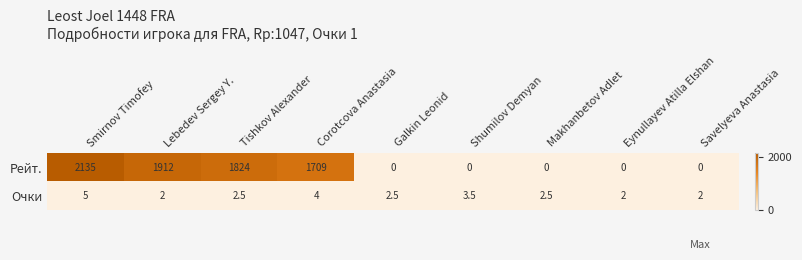

Which series has the largest total across all categories?

Рейт.